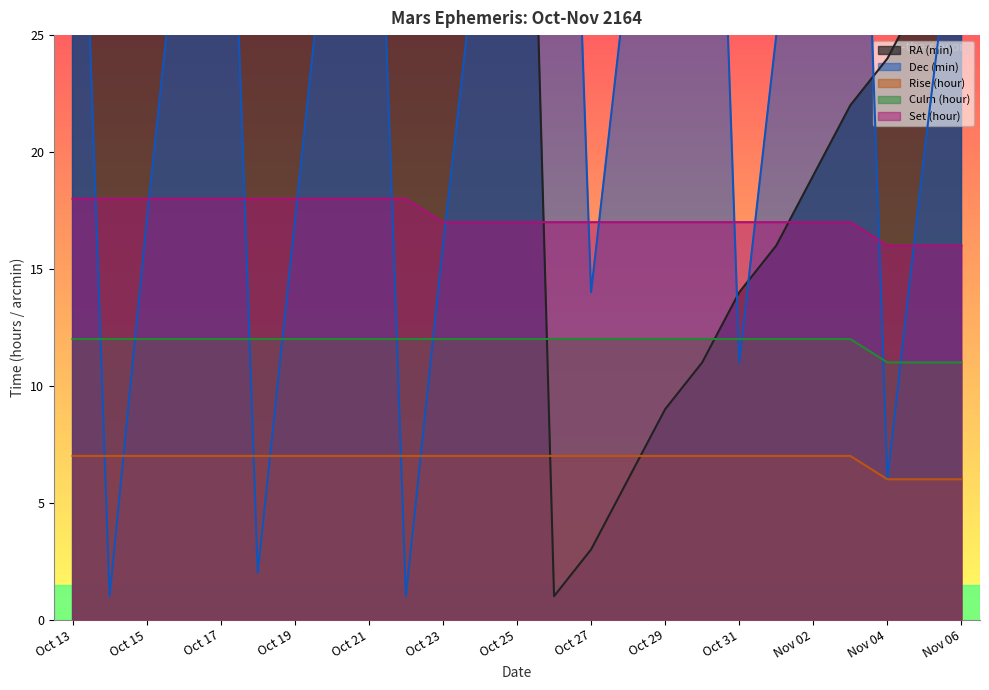

What is the label of the 2nd point from the right?

Nov 05